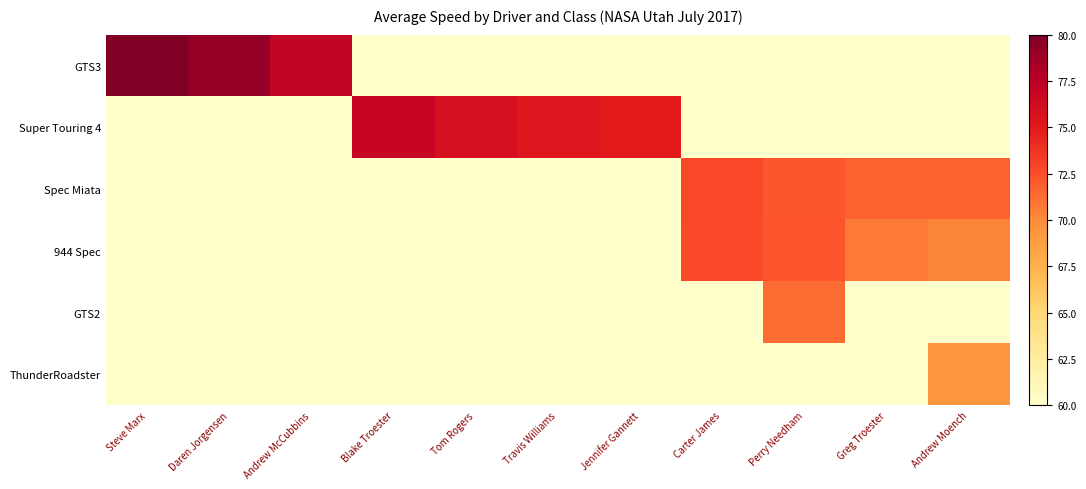

Which series has the largest range (max minus min)?

GTS3